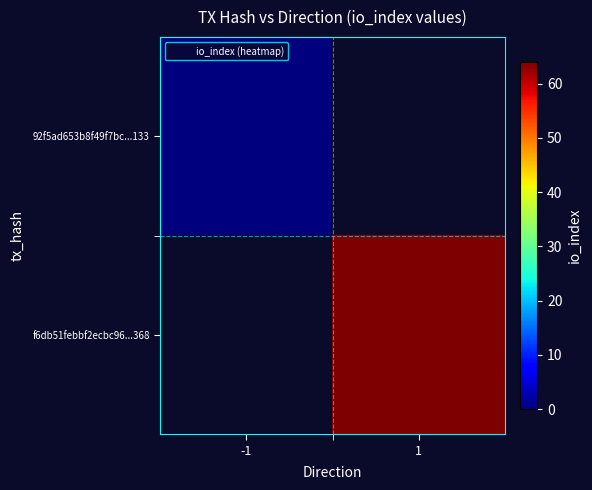

Which series has the largest range (max minus min)?

92f5ad653b8f49f7bc...133